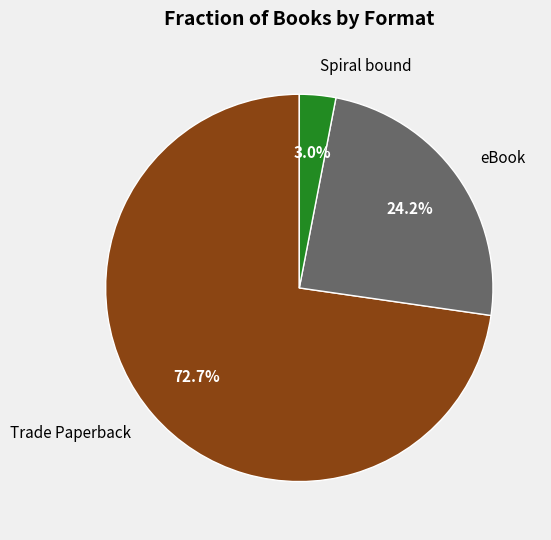

Does eBook account for over 50% of the chart?

No